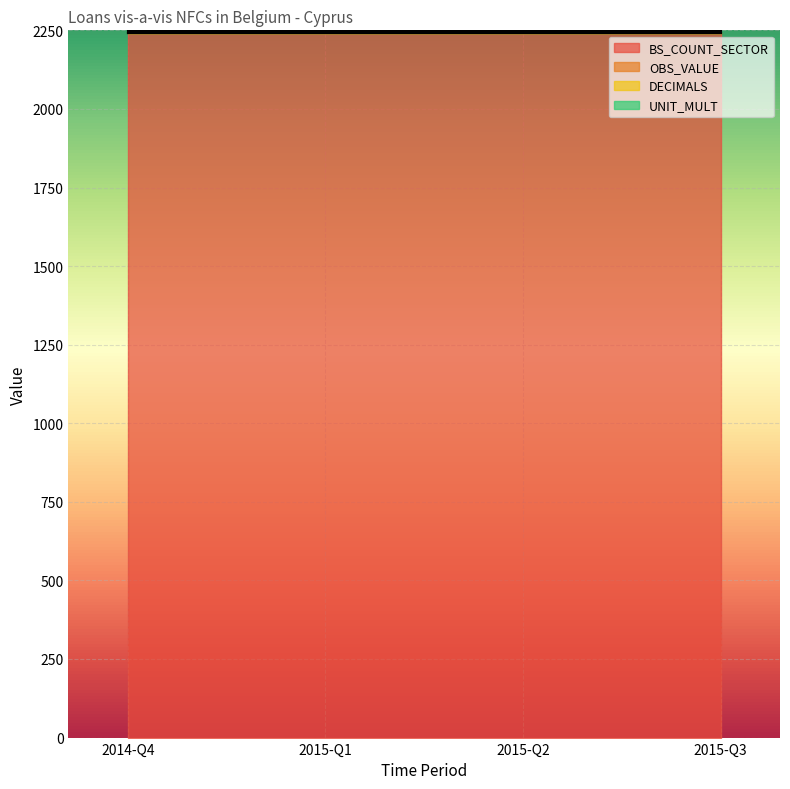

Which series has the largest range (max minus min)?

BS_COUNT_SECTOR